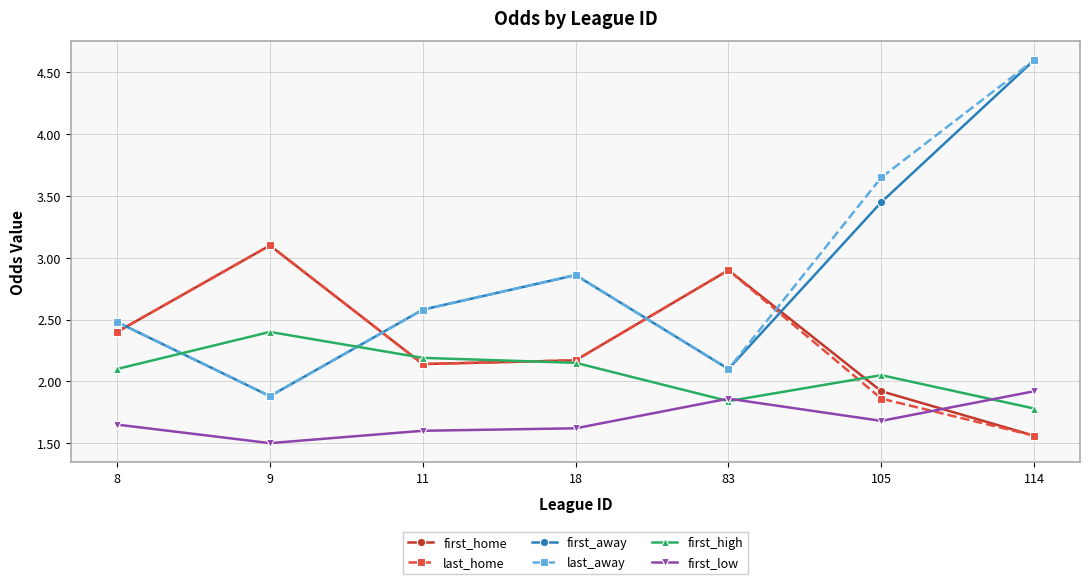

At which category is the sum across all series the highest?

114